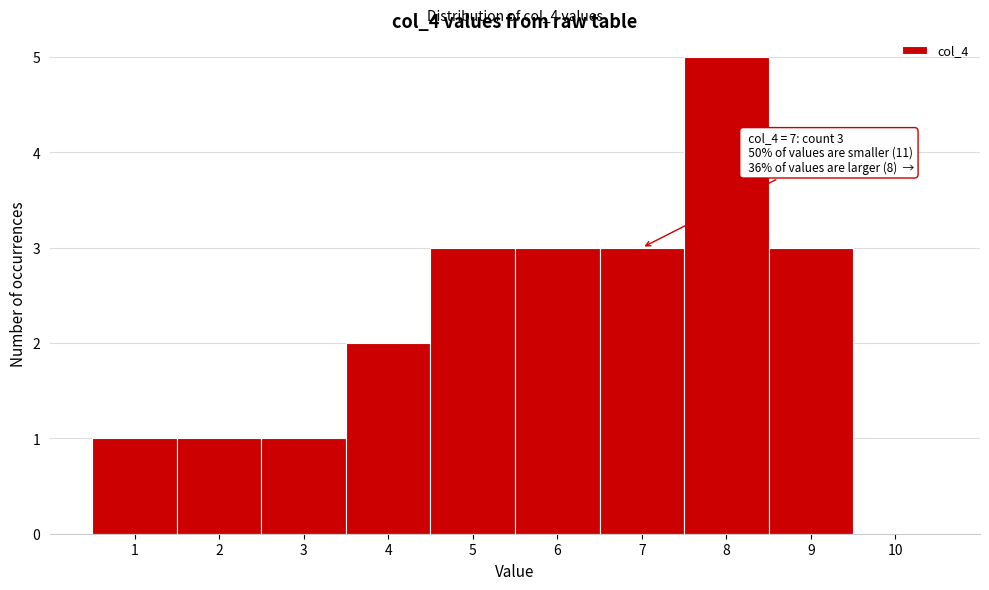

Over which range of the x-axis is the bar tallest?

7.5 to 8.5